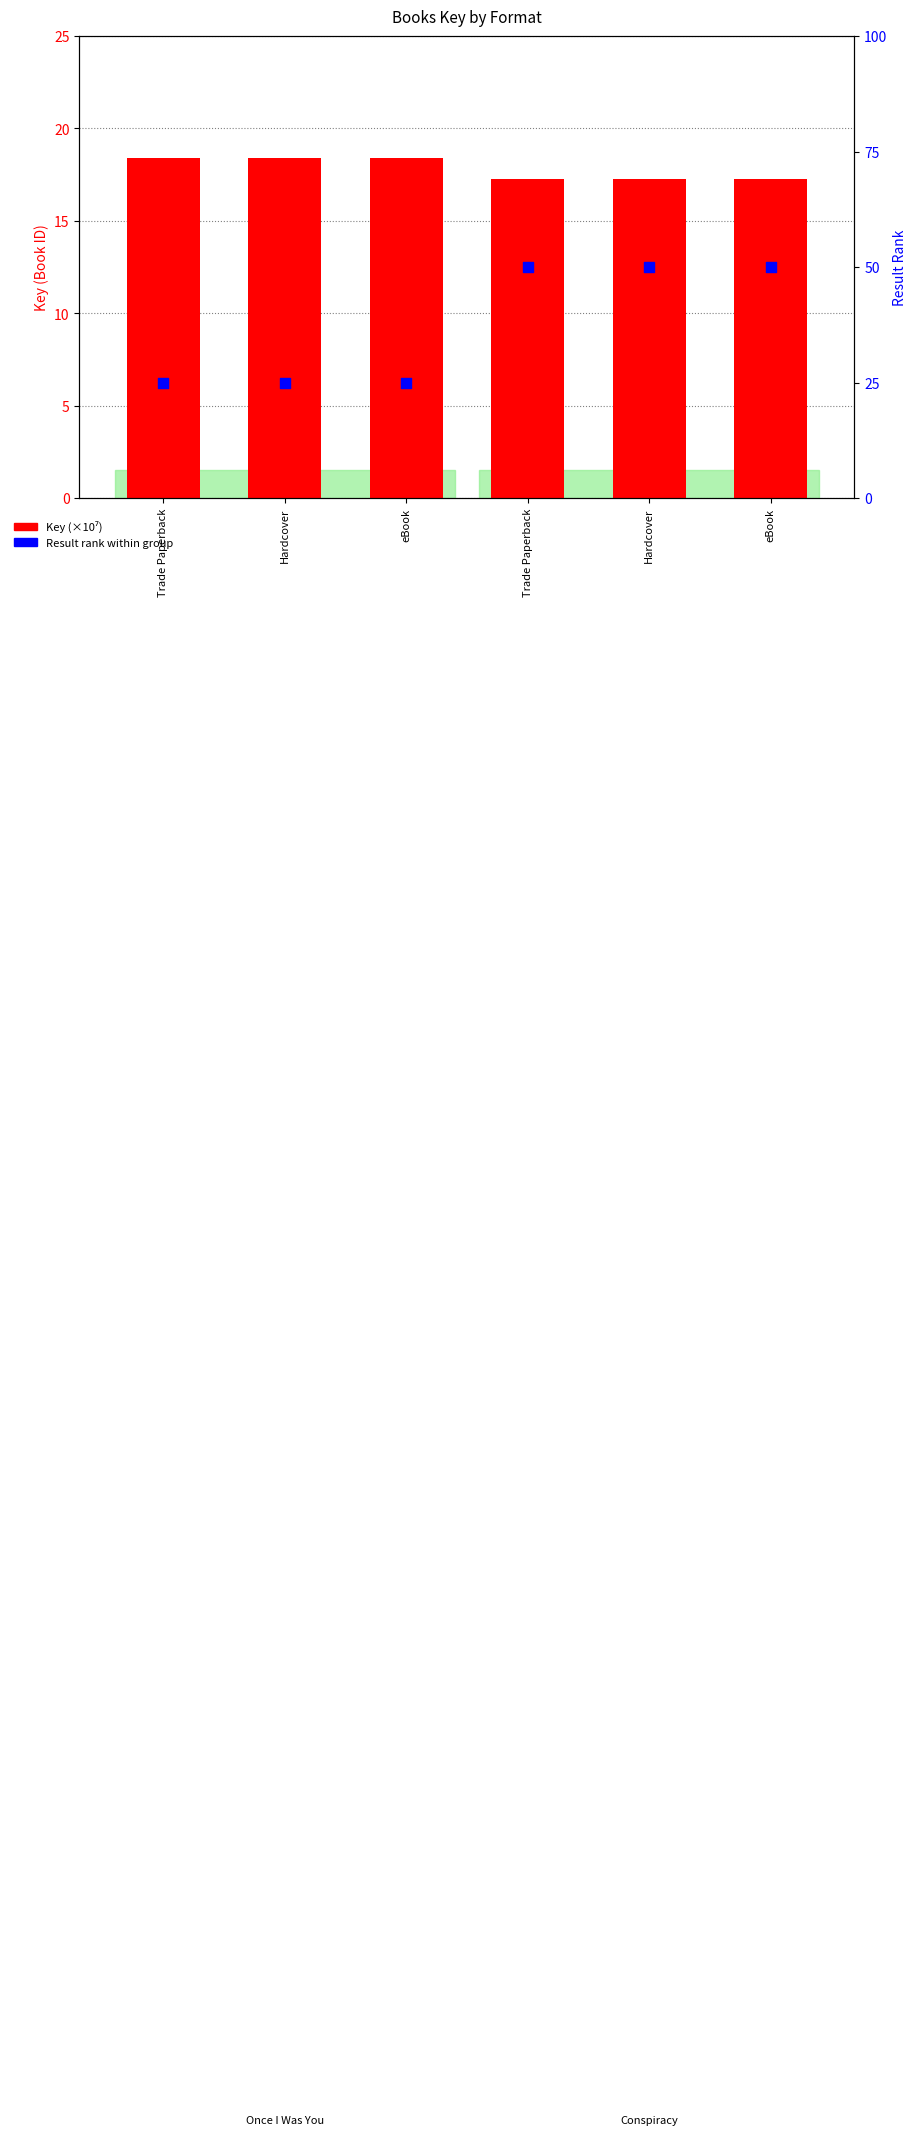

What are all the series names shown in the legend?

Key (×10⁷), Result rank